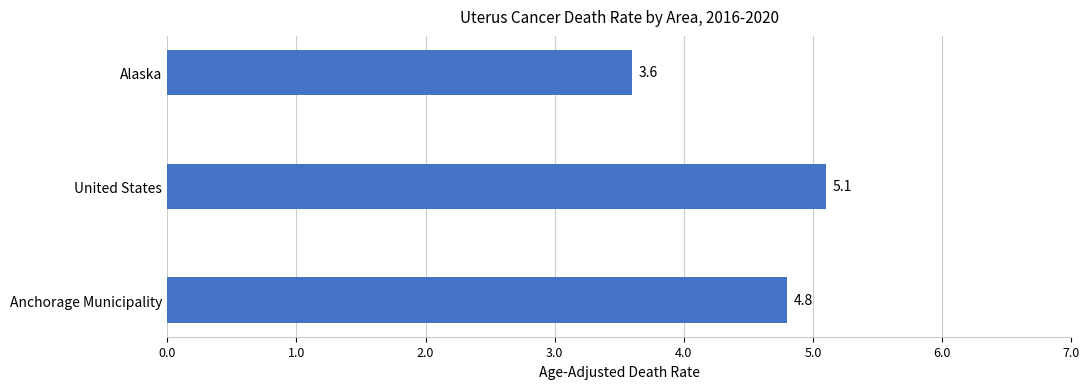

Reading top to bottom, extract all data points from this chart.

Alaska=3.6	United States=5.1	Anchorage Municipality=4.8